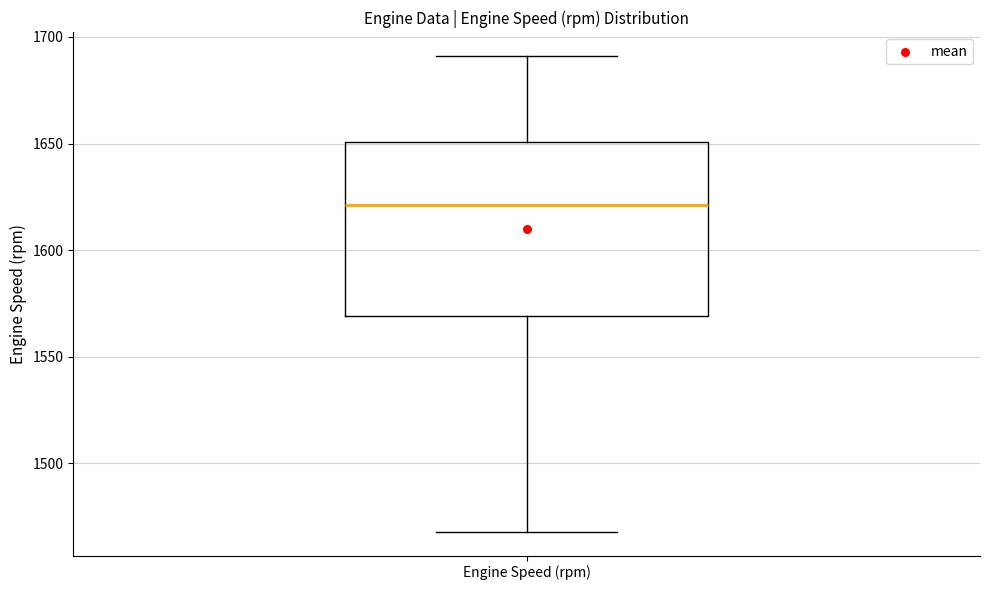

Transcribe this box plot: give where the median line is, the range the box spans, and where the two whiskers end, as read against the y-axis. The values are not printed on the chart, so give them approximately, as read against the axis.

median 1620, box 1570 to 1650, whiskers 1470 to 1690